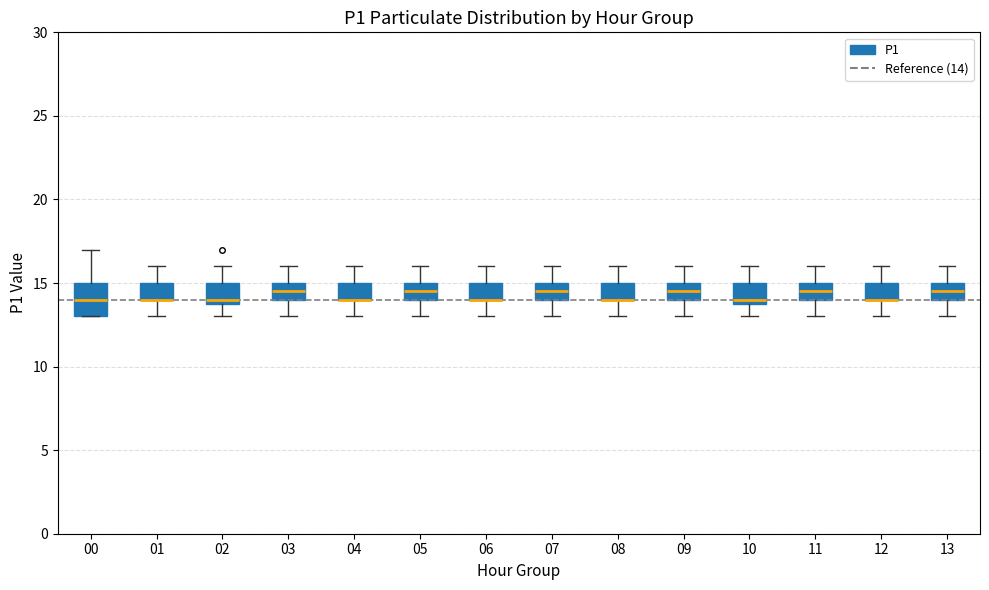

Reading left to right, transcribe this box plot: for each box, give where its median line is, the range the box spans, and where its two whiskers end, as read against the y-axis. The values are not printed on the chart, so give them approximately, as read against the axis.

00: median 14.0, box 13.0 to 15.0, whiskers 13.0 to 17.0
01: median 14.0 (drawn on the box's lower edge), box 14.0 to 15.0, whiskers 13.0 to 16.0
02: median 14.0 (just above the box's lower edge), box 14.0 to 15.0, whiskers 13.0 to 16.0
03: median 14.5, box 14.0 to 15.0, whiskers 13.0 to 16.0
04: median 14.0 (drawn on the box's lower edge), box 14.0 to 15.0, whiskers 13.0 to 16.0
05: median 14.5, box 14.0 to 15.0, whiskers 13.0 to 16.0
06: median 14.0 (drawn on the box's lower edge), box 14.0 to 15.0, whiskers 13.0 to 16.0
07: median 14.5, box 14.0 to 15.0, whiskers 13.0 to 16.0
08: median 14.0 (drawn on the box's lower edge), box 14.0 to 15.0, whiskers 13.0 to 16.0
09: median 14.5, box 14.0 to 15.0, whiskers 13.0 to 16.0
10: median 14.0 (just above the box's lower edge), box 14.0 to 15.0, whiskers 13.0 to 16.0
11: median 14.5, box 14.0 to 15.0, whiskers 13.0 to 16.0
12: median 14.0 (drawn on the box's lower edge), box 14.0 to 15.0, whiskers 13.0 to 16.0
13: median 14.5, box 14.0 to 15.0, whiskers 13.0 to 16.0